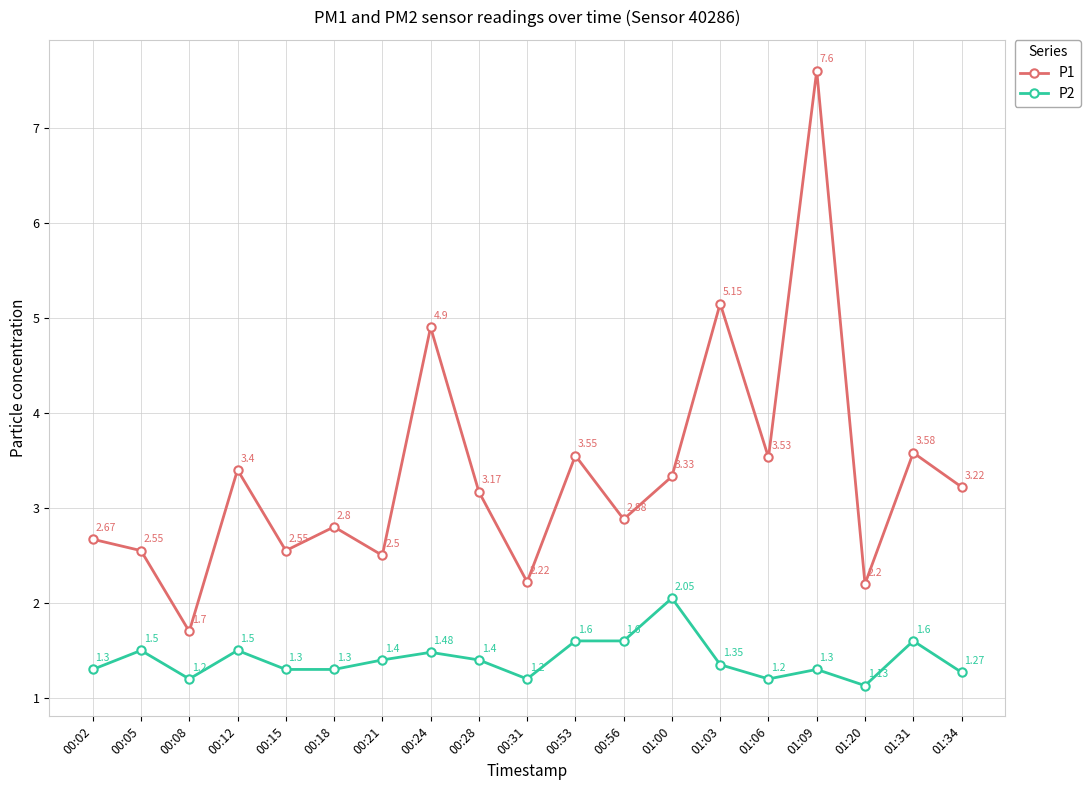

Rank the series by their average value, from lowest to highest.

P2, P1